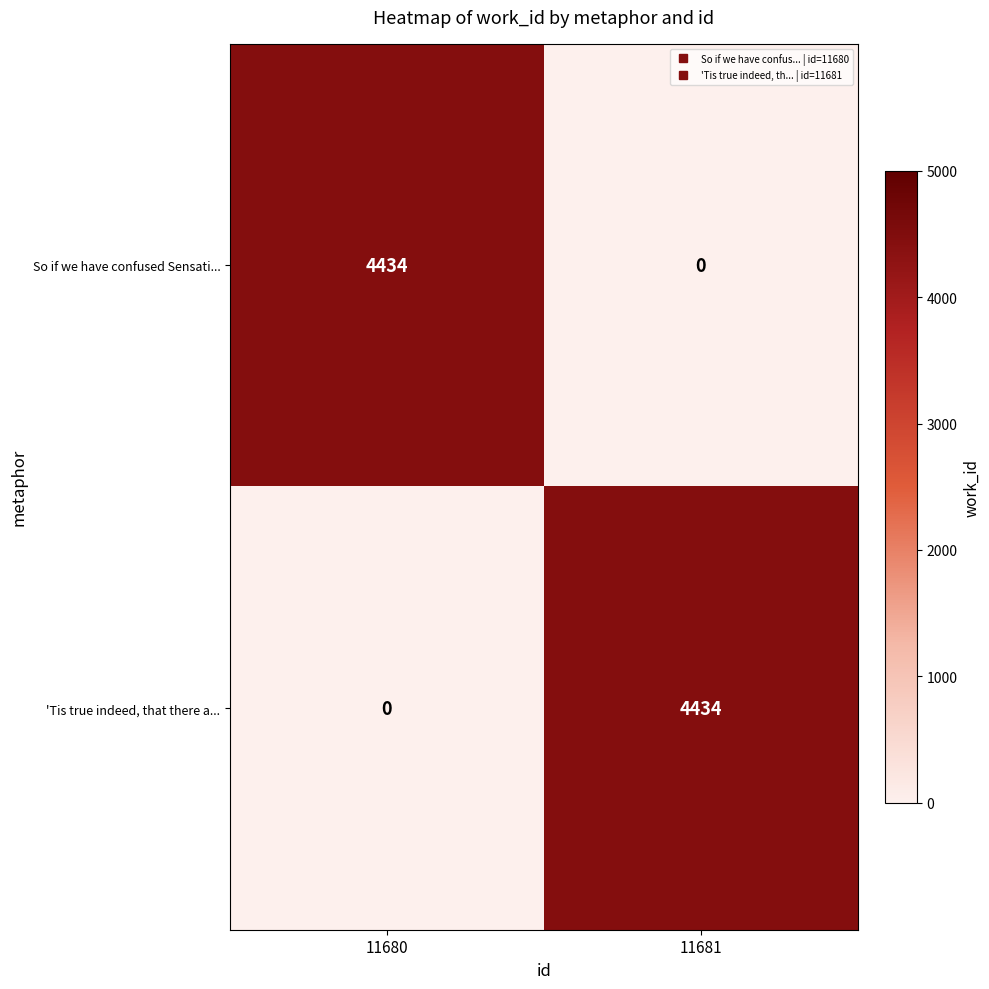

Reading left to right, transcribe all the data shown in this chart.

So if we have confused Sensati...: 4434	0
'Tis true indeed, that there a...: 0	4434